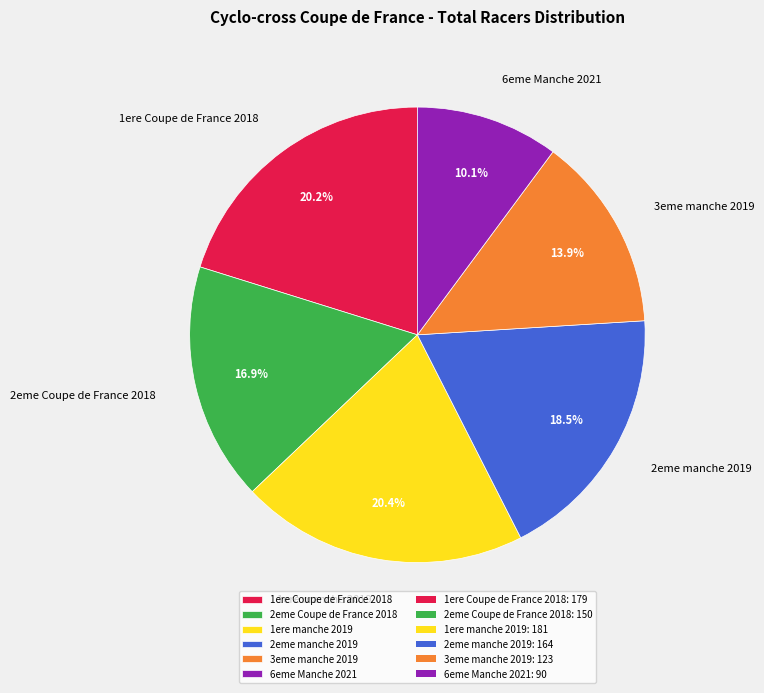

What portion of the pie excludes 2eme Coupe de France 2018?

83.1%